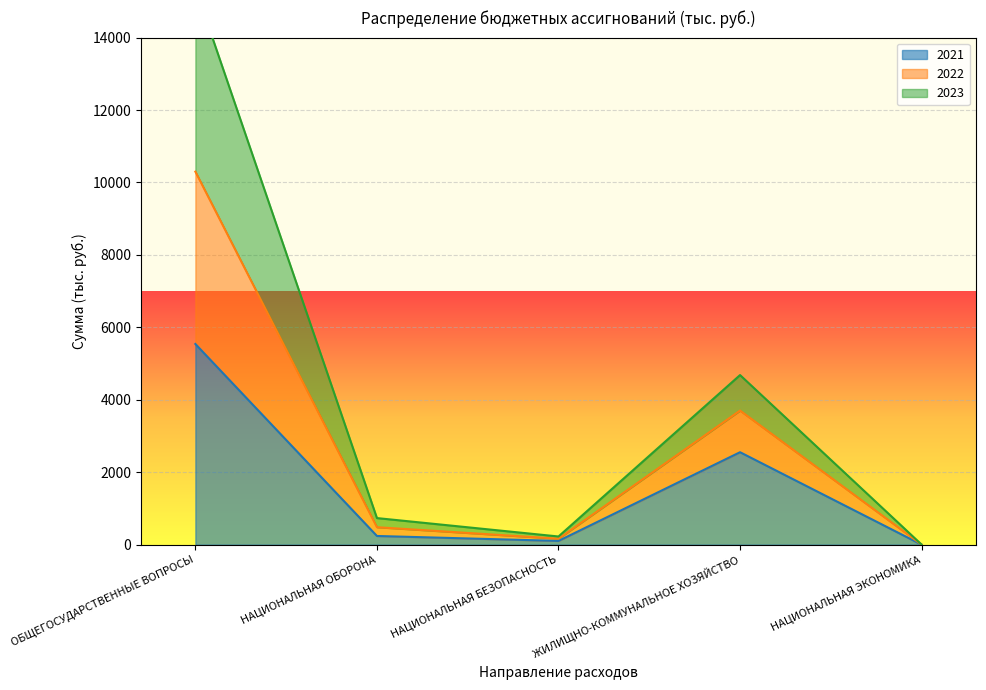

True or false: 2021 and 2023 cross at least once.

False